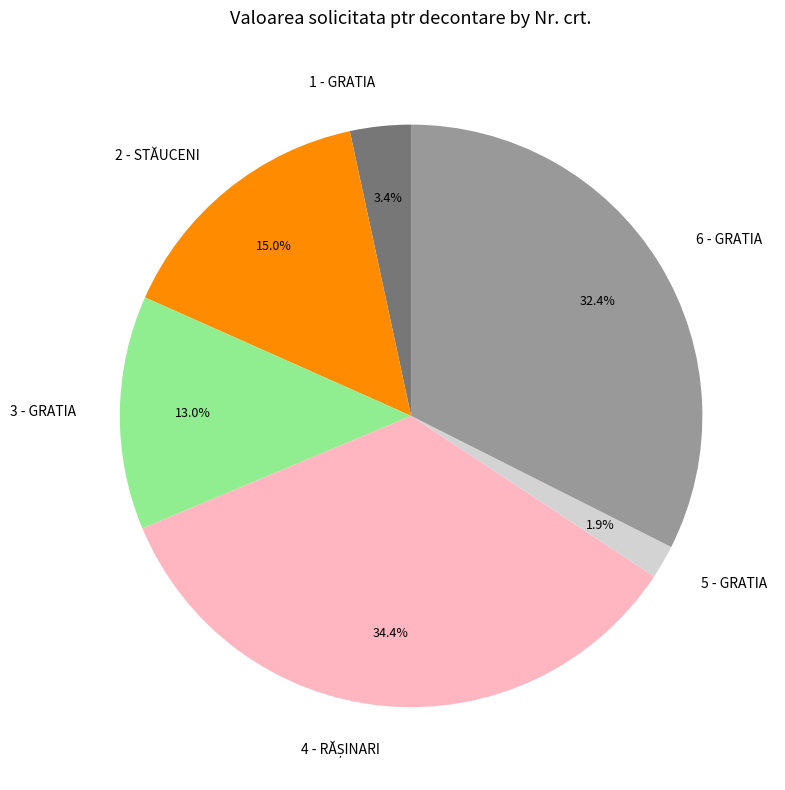

Between 6 - GRATIA and 5 - GRATIA, which is larger?

6 - GRATIA